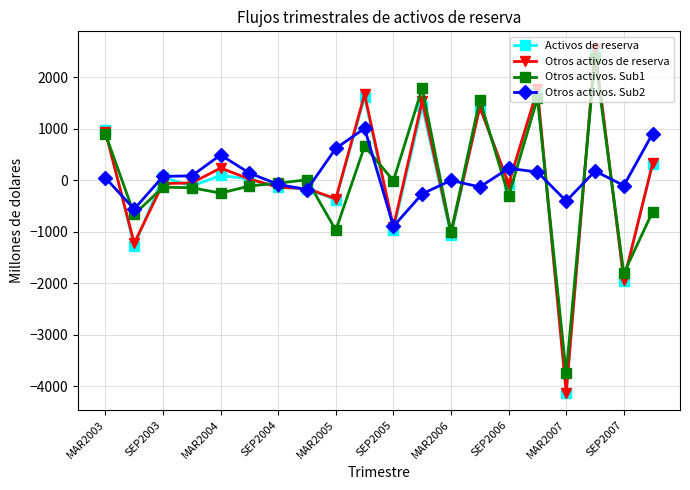

What are all the series names shown in the legend?

Activos de reserva, Otros activos de reserva, Otros activos. Sub1, Otros activos. Sub2